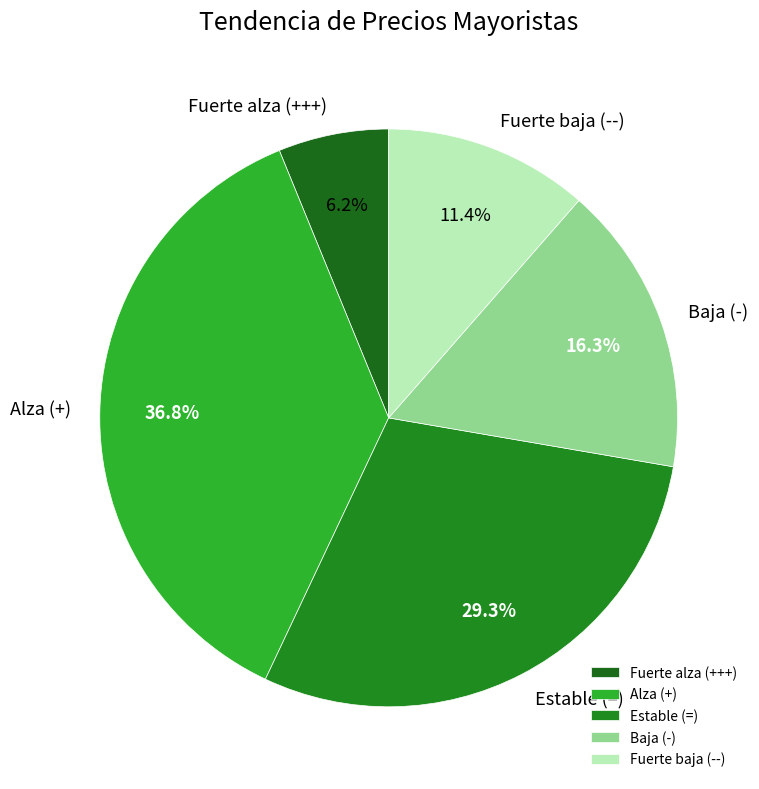

Does Fuerte alza (+++) represent more than half of the total?

No